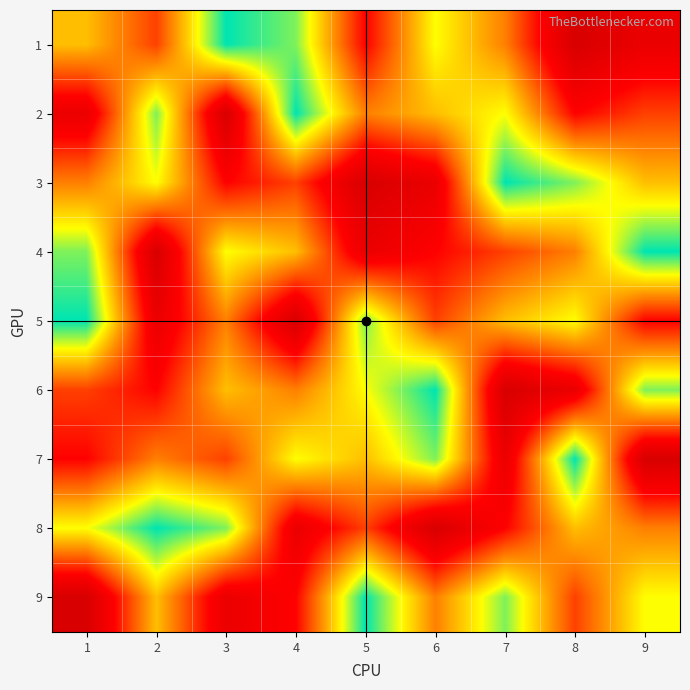

What is the total value across all series at 3?

45